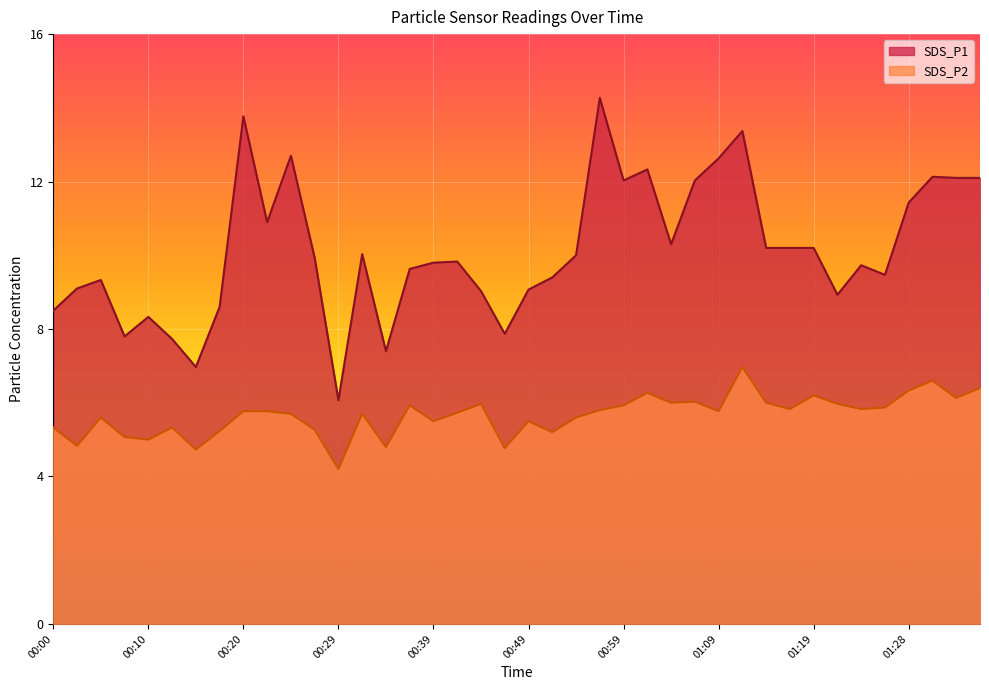

What are all the series names shown in the legend?

SDS_P1, SDS_P2